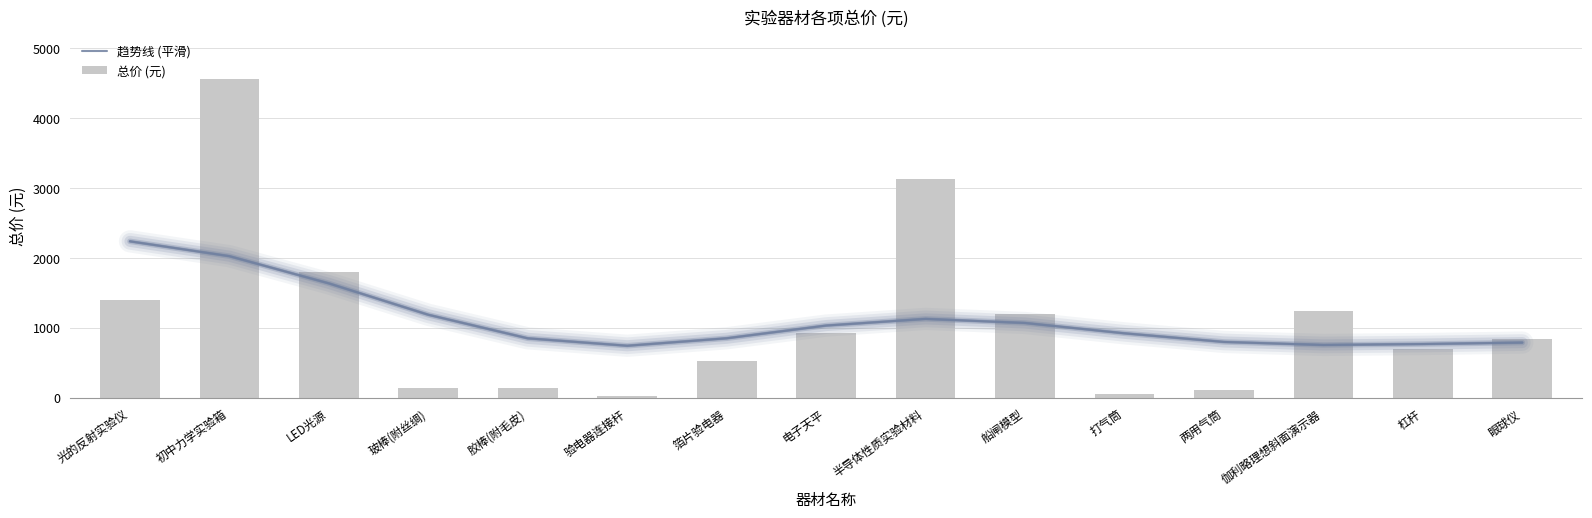

Reading left to right, extract all data points from this chart.

趋势线 (平滑): 2234.7	2022.5	1633.8	1185.1	848.3	742.1	849.1	1030.8	1126.0	1067.7	919.8	796.5	753.4	766.7	787.6
总价 (元): 1400.0	4560.0	1800.0	140.0	140.0	24.0	520.0	920.0	3120.0	1200.0	48.0	112.0	1240.0	700.0	840.0